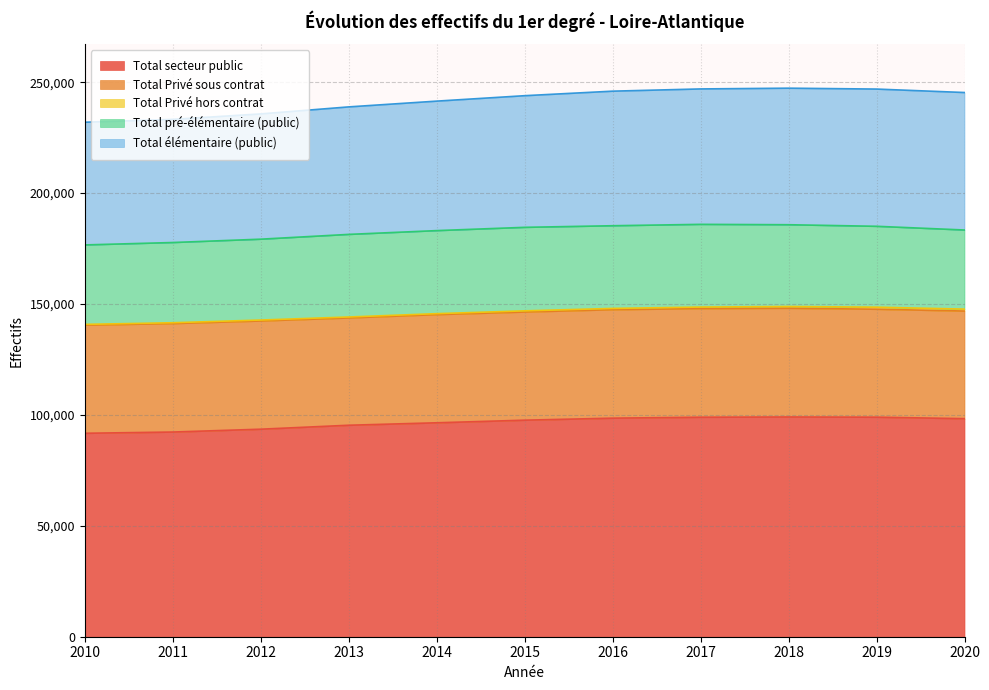

The Total pré-élémentaire (public) series shows 35670 at 2020. True or false?

True